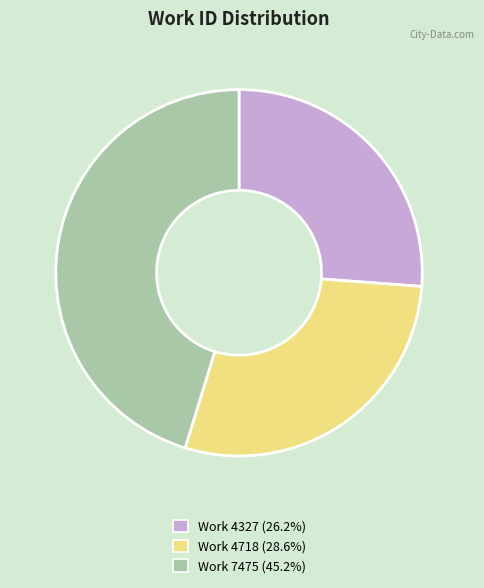

How many segments does this pie chart have?

3